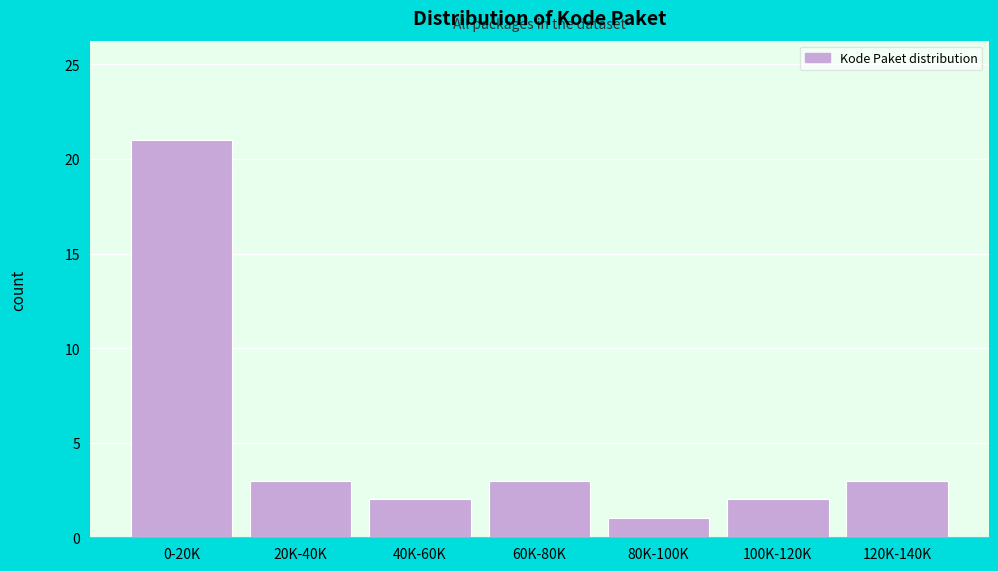

Reading right to left, extract all data points from this chart.

3	2	1	3	2	3	21